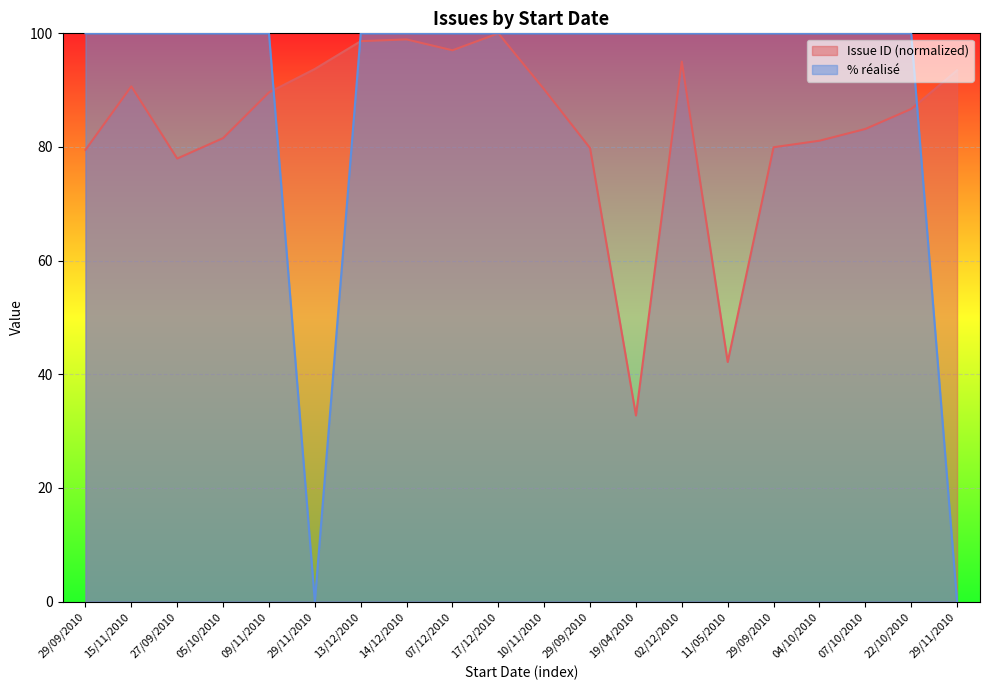

Does the chart display data point markers on the line(s)?

No